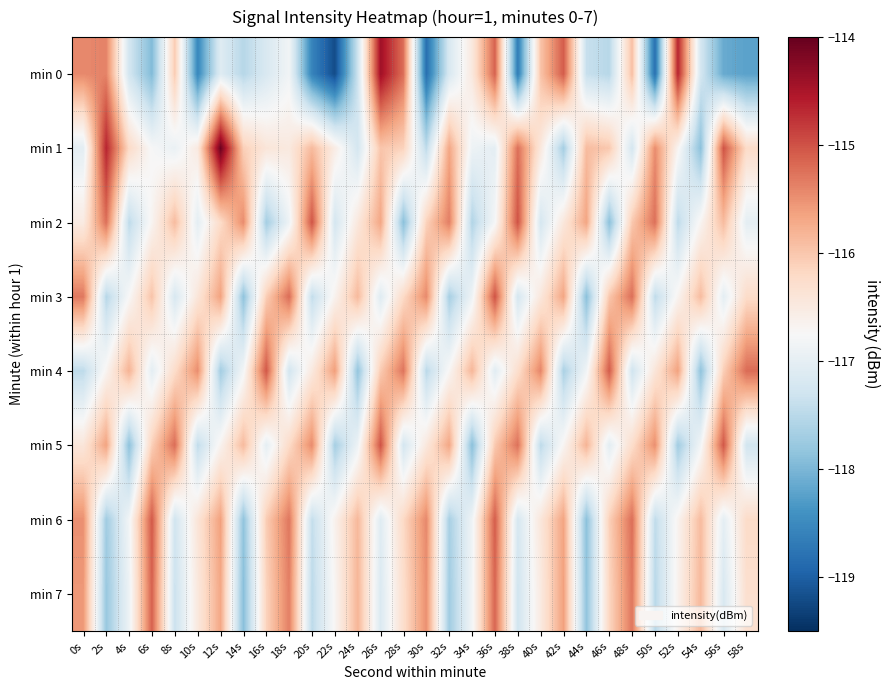

Reading left to right, what are all the values shown in this chart?

min 0: 0s=-115.4	2s=-115.4	4s=-117.3	6s=-118.0	8s=-116.0	10s=-118.5	12s=-117.1	14s=-117.5	16s=-117.2	18s=-116.8	20s=-118.6	22s=-119.2	24s=-117.3	26s=-114.4	28s=-115.2	30s=-118.8	32s=-117.2	34s=-116.5	36s=-115.1	38s=-118.7	40s=-116.0	42s=-115.1	44s=-117.4	46s=-117.5	48s=-115.9	50s=-118.8	52s=-114.7	54s=-117.2	56s=-118.1	58s=-118.2
min 1: 0s=-117.0	2s=-114.7	4s=-116.2	6s=-116.8	8s=-116.9	10s=-116.5	12s=-114.0	14s=-116.1	16s=-116.4	18s=-116.5	20s=-115.9	22s=-116.5	24s=-117.2	26s=-116.0	28s=-116.1	30s=-117.5	32s=-115.7	34s=-116.9	36s=-117.0	38s=-115.2	40s=-116.5	42s=-117.7	44s=-115.9	46s=-116.0	48s=-117.2	50s=-115.5	52s=-116.7	54s=-117.9	56s=-115.0	58s=-116.2
min 2: 0s=-116.5	2s=-115.2	4s=-117.5	6s=-116.7	8s=-115.9	10s=-117.0	12s=-116.2	14s=-115.5	16s=-117.7	18s=-116.9	20s=-115.0	22s=-117.2	24s=-116.5	26s=-115.7	28s=-117.9	30s=-116.1	32s=-115.3	34s=-117.6	36s=-116.8	38s=-115.0	40s=-117.2	42s=-116.4	44s=-115.7	46s=-117.9	48s=-116.0	50s=-115.2	52s=-117.5	54s=-116.7	56s=-115.9	58s=-117.0
min 3: 0s=-115.3	2s=-117.5	4s=-116.7	6s=-116.0	8s=-117.2	10s=-116.4	12s=-115.6	14s=-117.9	16s=-116.1	18s=-115.2	20s=-117.4	22s=-116.6	24s=-115.9	26s=-117.1	28s=-116.2	30s=-115.4	32s=-117.7	34s=-116.9	36s=-115.0	38s=-117.2	40s=-116.4	42s=-115.7	44s=-117.9	46s=-116.0	48s=-115.2	50s=-117.4	52s=-116.7	54s=-115.9	56s=-117.0	58s=-116.2
min 4: 0s=-117.5	2s=-116.7	4s=-115.8	6s=-117.0	8s=-116.2	10s=-115.5	12s=-117.7	14s=-116.8	16s=-115.0	18s=-117.3	20s=-116.5	22s=-115.6	24s=-117.8	26s=-116.0	28s=-115.3	30s=-117.5	32s=-116.7	34s=-115.8	36s=-117.1	38s=-116.3	40s=-115.4	42s=-117.6	44s=-116.8	46s=-115.1	48s=-117.3	50s=-116.4	52s=-115.6	54s=-117.9	56s=-116.1	58s=-115.2
min 5: 0s=-116.4	2s=-115.6	4s=-117.9	6s=-116.1	8s=-115.2	10s=-117.4	12s=-116.7	14s=-115.9	16s=-117.0	18s=-116.2	20s=-115.4	22s=-117.7	24s=-116.9	26s=-115.0	28s=-117.2	30s=-116.5	32s=-115.7	34s=-117.9	36s=-116.0	38s=-115.2	40s=-117.5	42s=-116.7	44s=-115.8	46s=-117.0	48s=-116.3	50s=-115.5	52s=-117.7	54s=-116.8	56s=-115.0	58s=-117.3
min 6: 0s=-115.5	2s=-117.7	4s=-116.8	6s=-115.1	8s=-117.3	10s=-116.4	12s=-115.6	14s=-117.8	16s=-116.1	18s=-115.3	20s=-117.4	22s=-116.6	24s=-115.9	26s=-117.1	28s=-116.2	30s=-115.4	32s=-117.6	34s=-116.9	36s=-115.1	38s=-117.2	40s=-116.4	42s=-115.7	44s=-117.9	46s=-116.1	48s=-115.2	50s=-117.4	52s=-116.7	54s=-115.9	56s=-117.0	58s=-116.2
min 7: 0s=-115.6	2s=-117.8	4s=-116.9	6s=-115.1	8s=-117.3	10s=-116.5	12s=-115.7	14s=-117.9	16s=-116.1	18s=-115.4	20s=-117.5	22s=-116.7	24s=-115.8	26s=-117.1	28s=-116.3	30s=-115.5	32s=-117.7	34s=-116.8	36s=-115.2	38s=-117.3	40s=-116.5	42s=-115.6	44s=-117.8	46s=-116.2	48s=-115.3	50s=-117.5	52s=-116.6	54s=-115.9	56s=-117.2	58s=-116.3